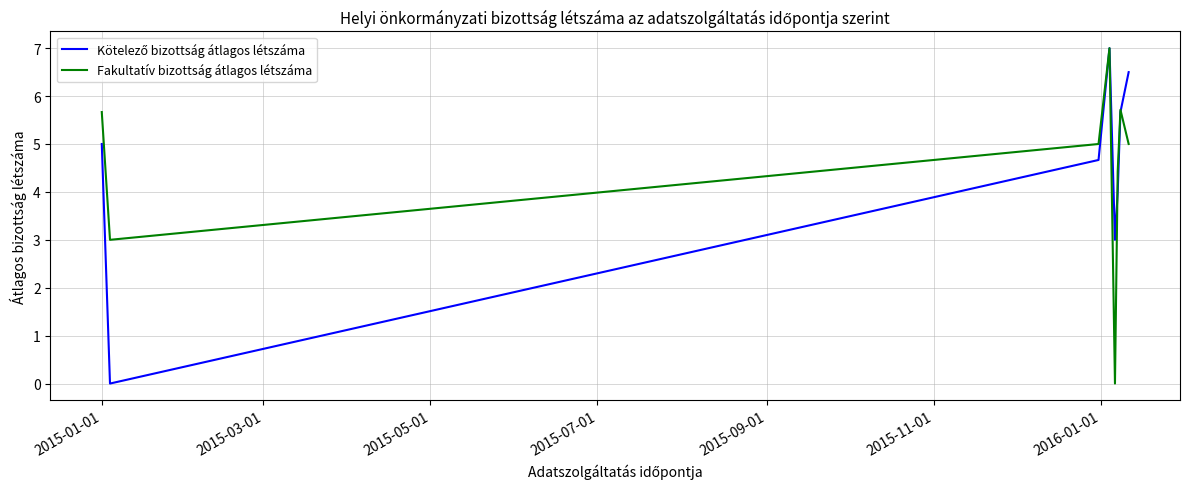

What is the maximum value for Fakultatív bizottság átlagos létszáma?

7.0